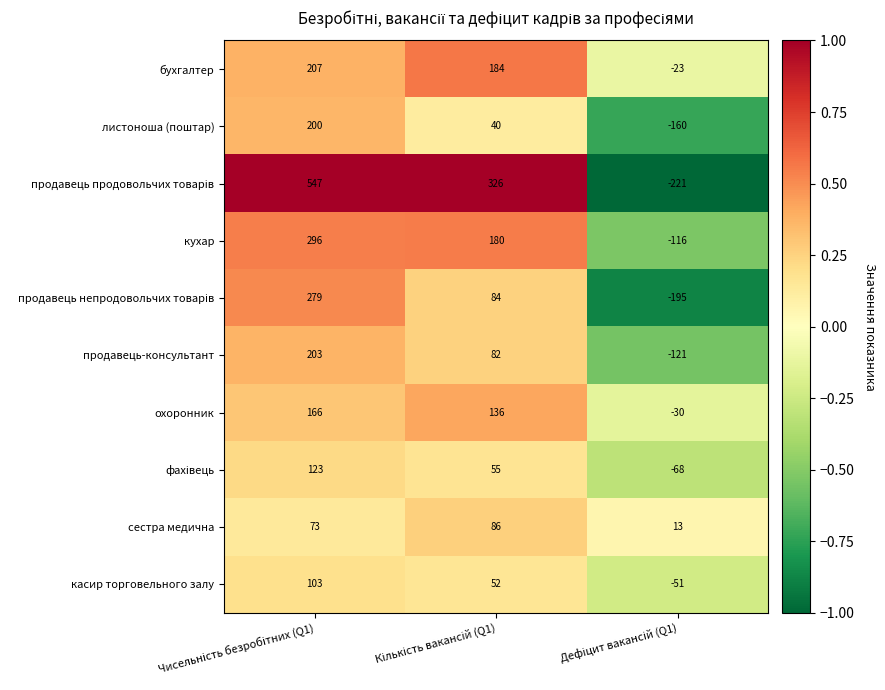

What is the difference between the maximum and minimum values in the касир торговельного залу series?

154